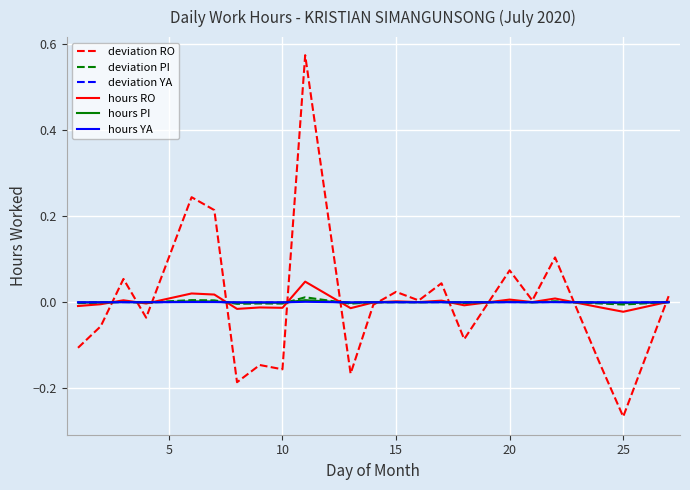

Which series has the largest range (max minus min)?

deviation RO